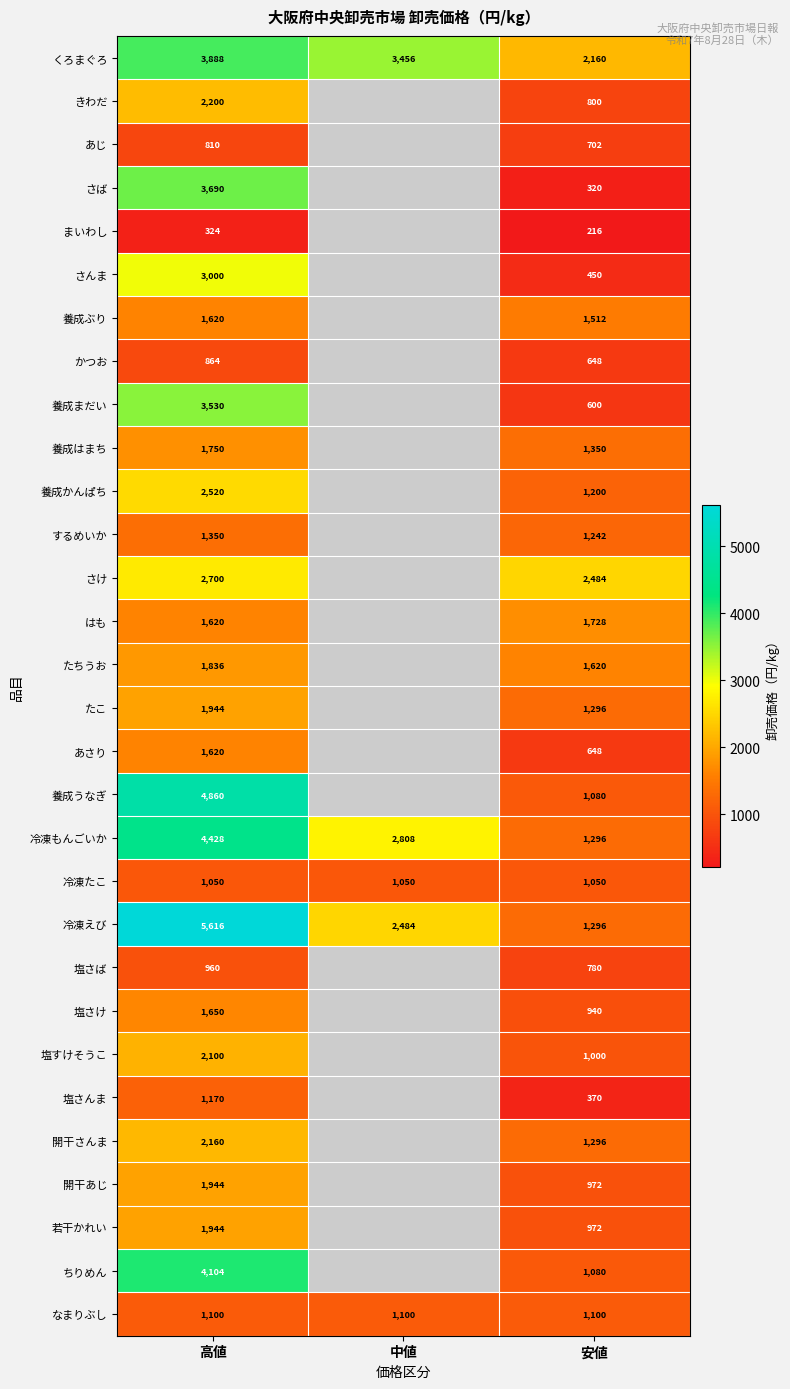

How many values in the くろまぐろ series are below 3456?

1